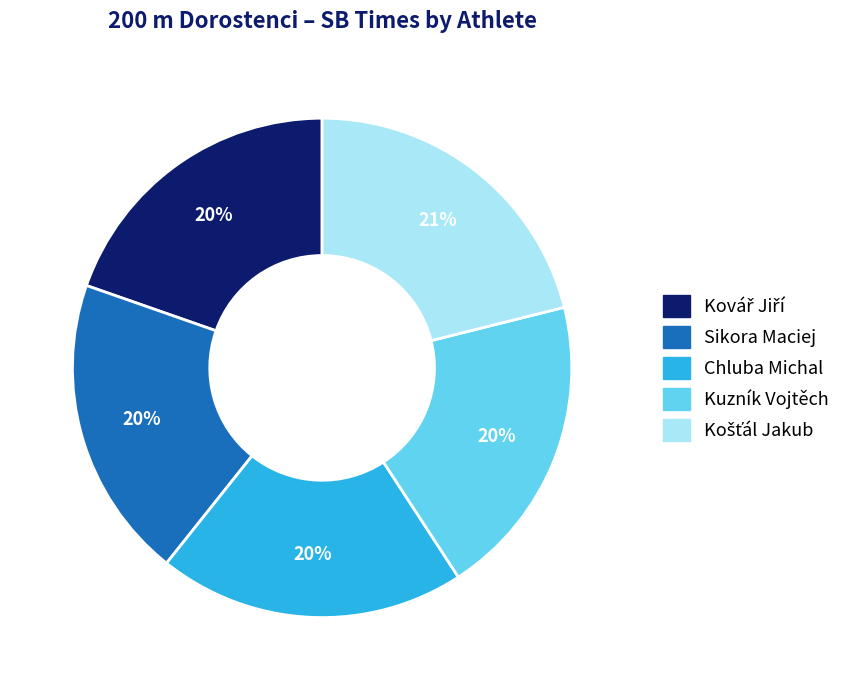

What percentage is the Sikora Maciej slice, to the nearest percent?

20%